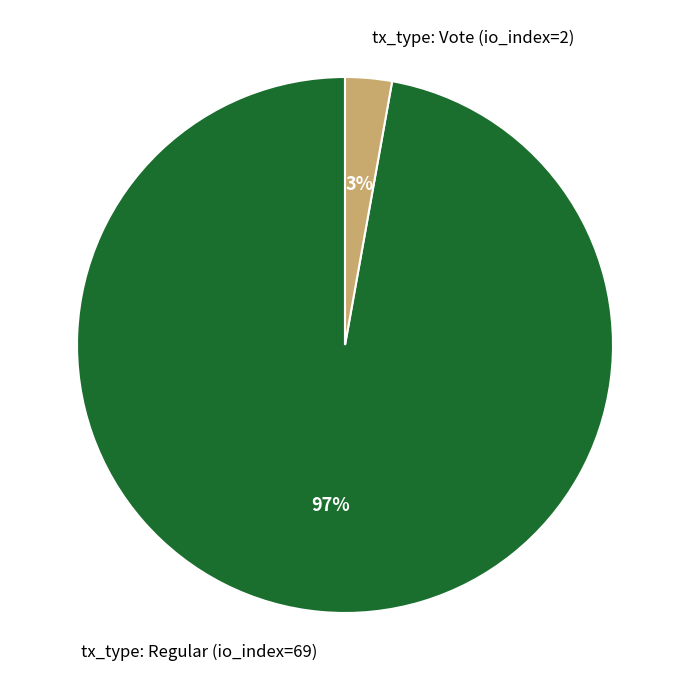

Combined, do tx_type: Regular (io_index=69) and tx_type: Vote (io_index=2) account for over 50%?

Yes